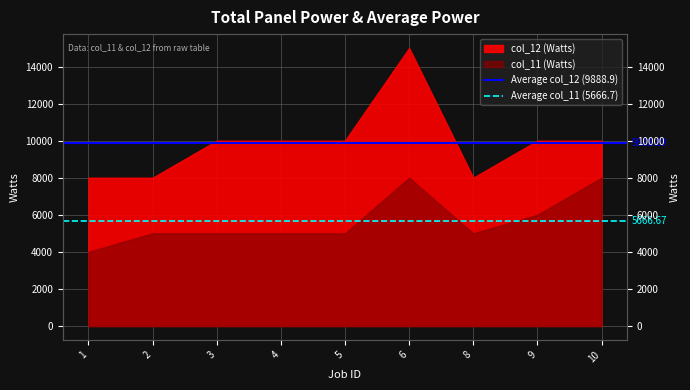

List the series in order of their peak value, highest first.

Average col_12 (9888.9), Average col_11 (5666.7)